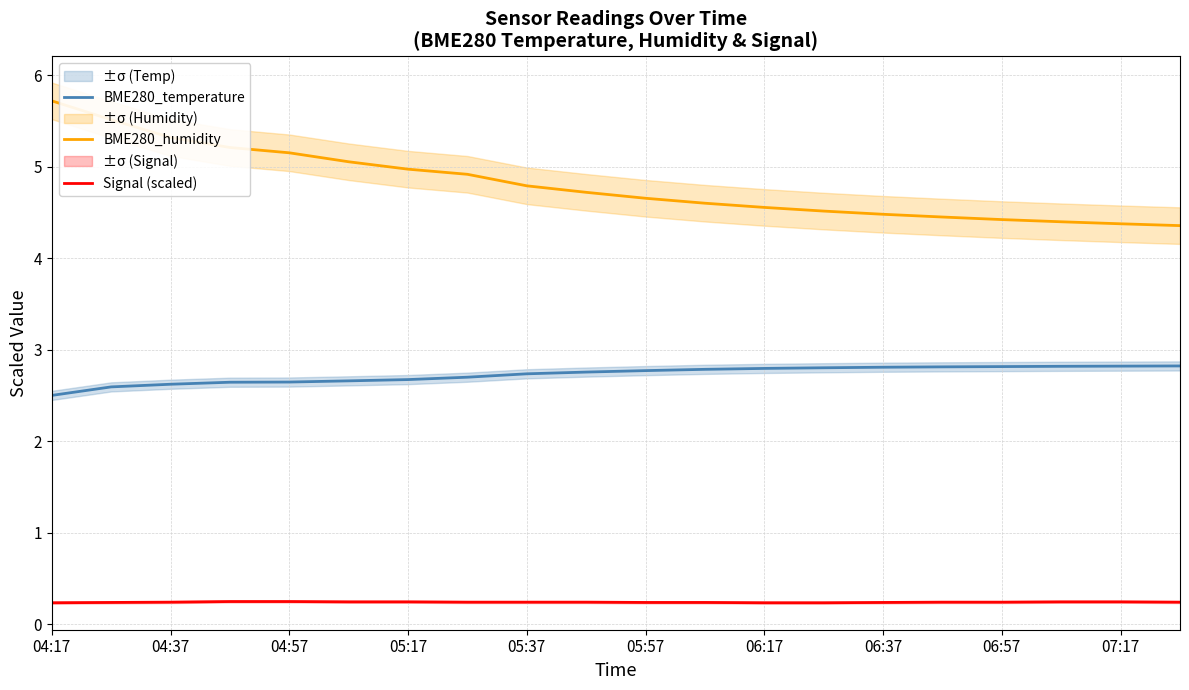

The value of Signal (scaled) at 07:17 is 0.2. True or false?

True